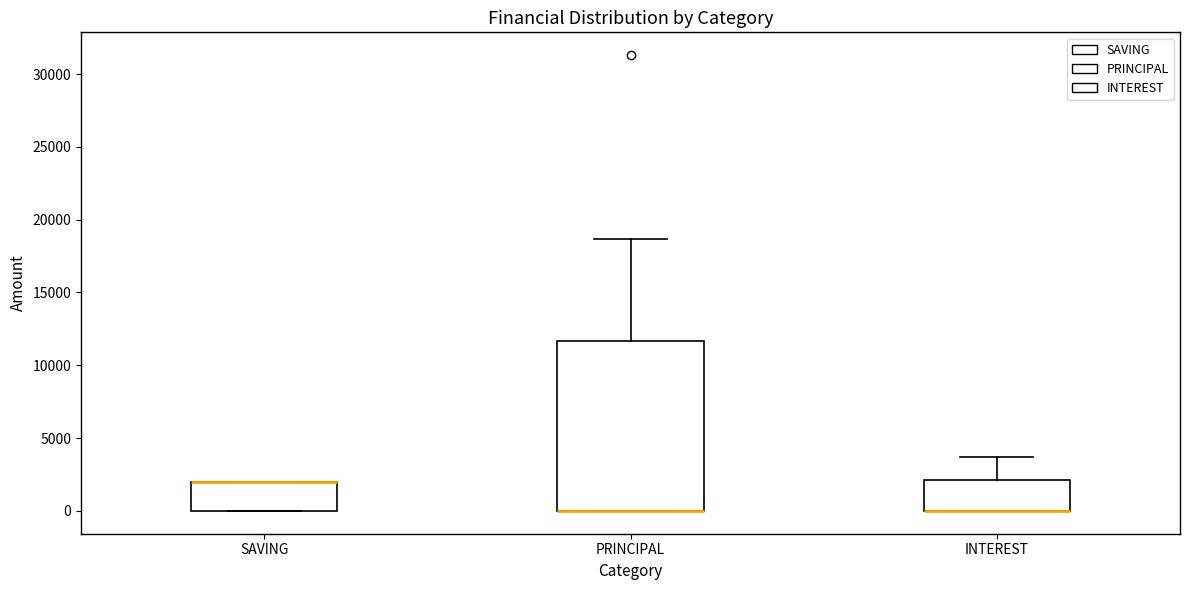

Where is the lower edge of the box for SAVING on the y-axis? The values are not printed on the chart, so give them approximately, as read against the axis.

0